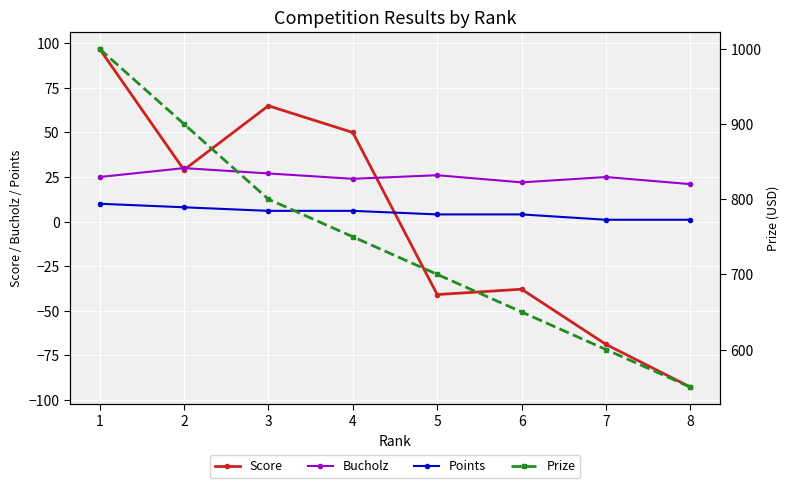

What is the average value of the Bucholz series?

25